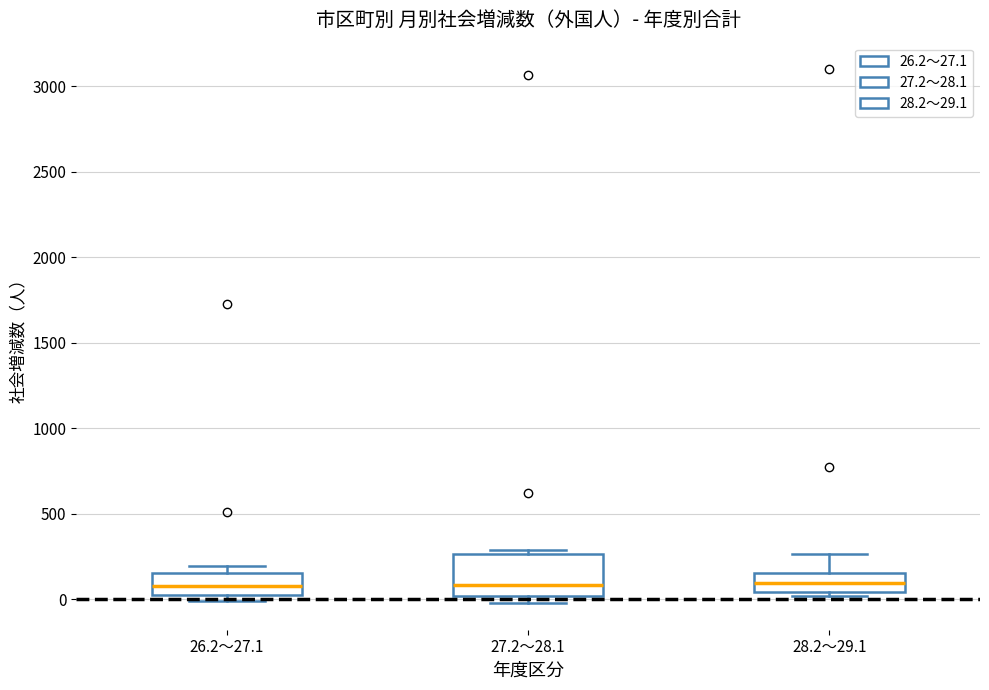

Which box is the tallest, from its lower edge to its upper edge?

27.2～28.1